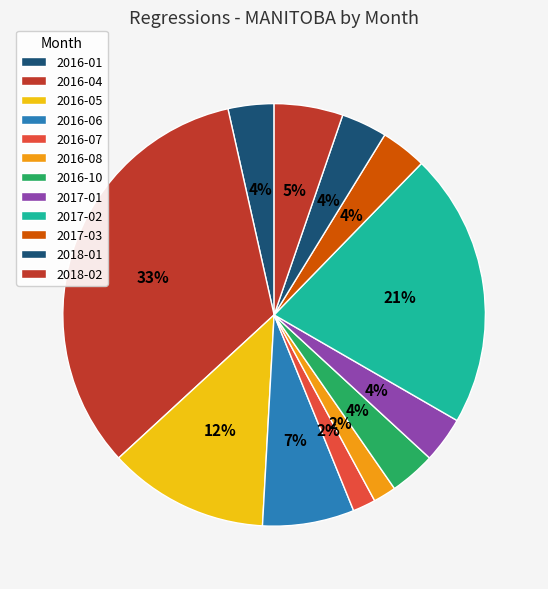

How many slices are in this pie chart?

12